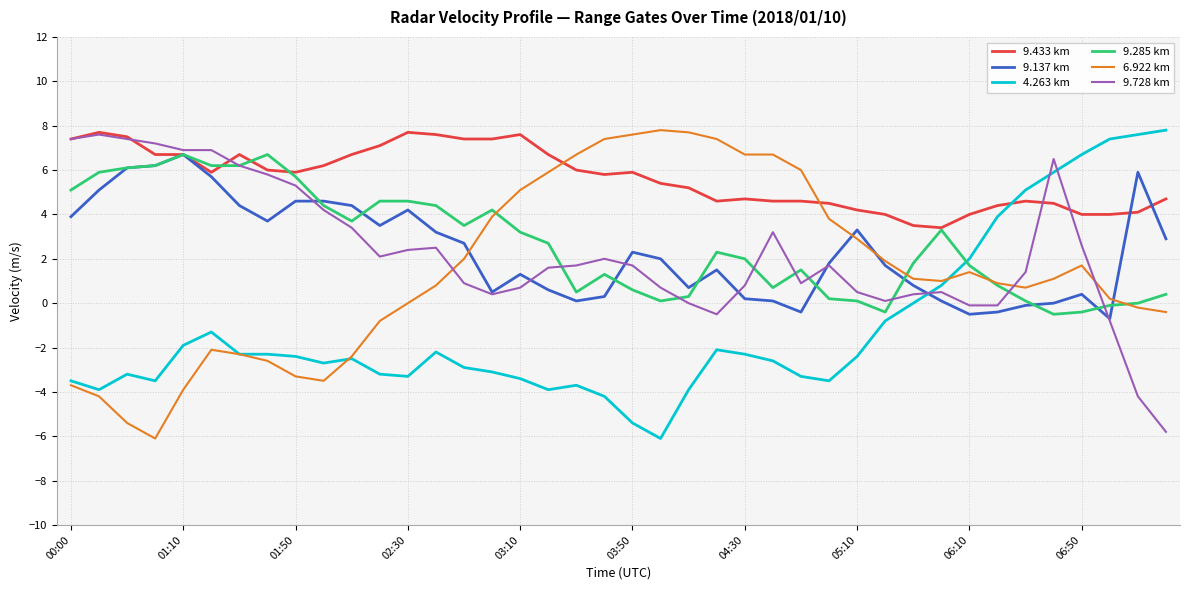

What are all the series names shown in the legend?

9.433 km, 9.137 km, 4.263 km, 9.285 km, 6.922 km, 9.728 km